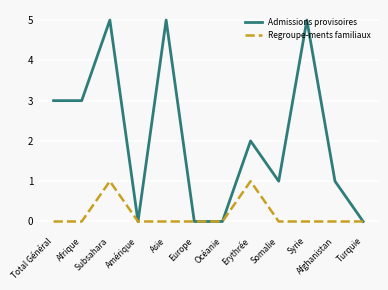

Rank the series by their maximum value, from highest to lowest.

Admissions provisoires, Regroupe-ments familiaux